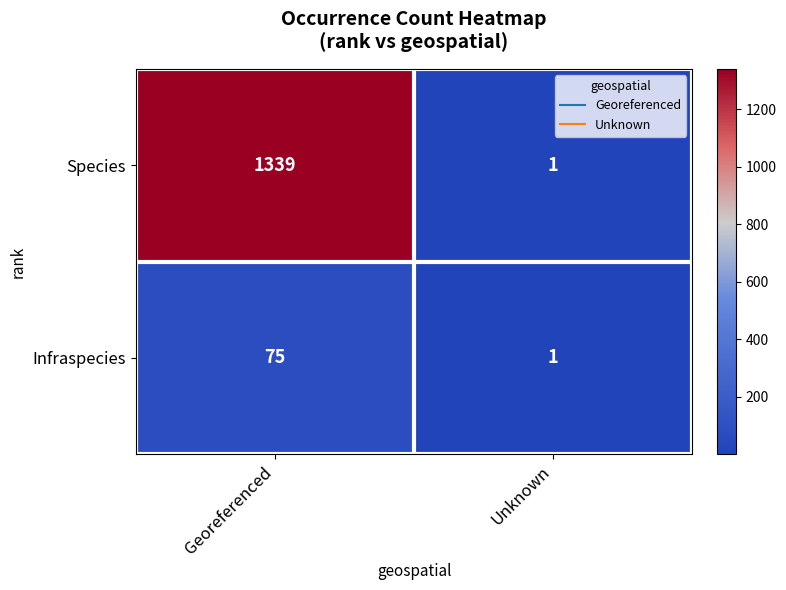

Which category has the lowest value across all series?

Unknown